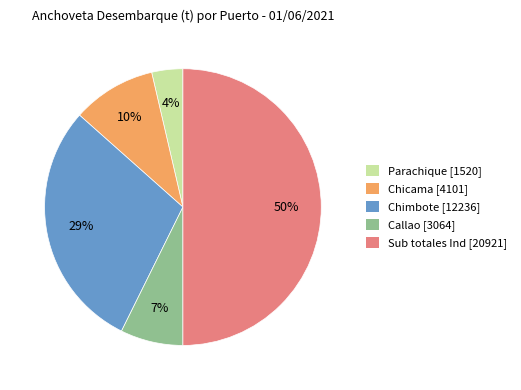

Do Parachique and Sub totales Ind together represent more than half of the pie?

Yes